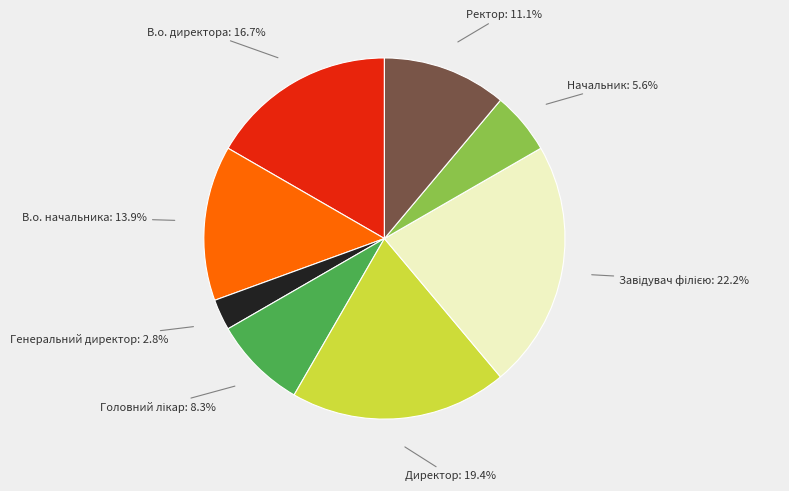

Which category has the smallest portion of the pie?

Генеральний директор